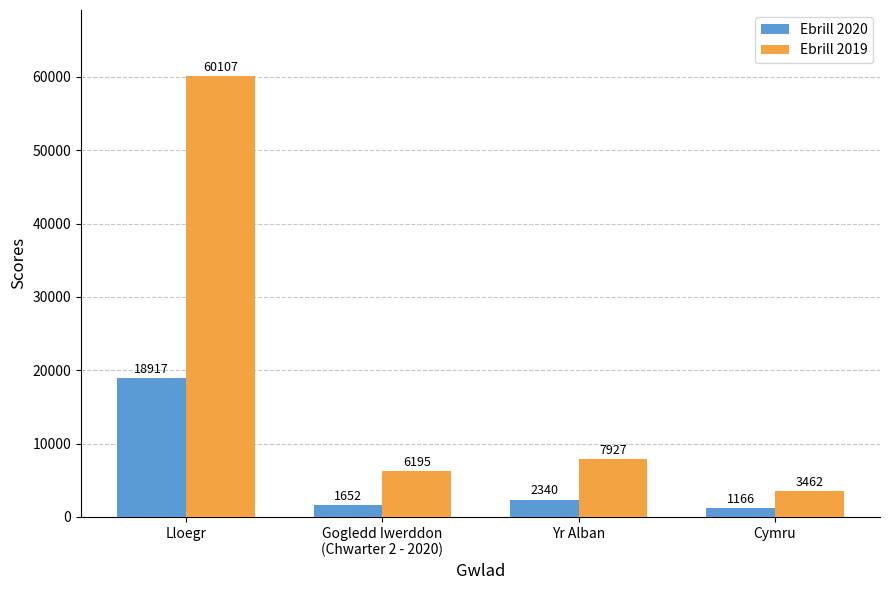

The Ebrill 2020 series shows 18917 at Lloegr. True or false?

True